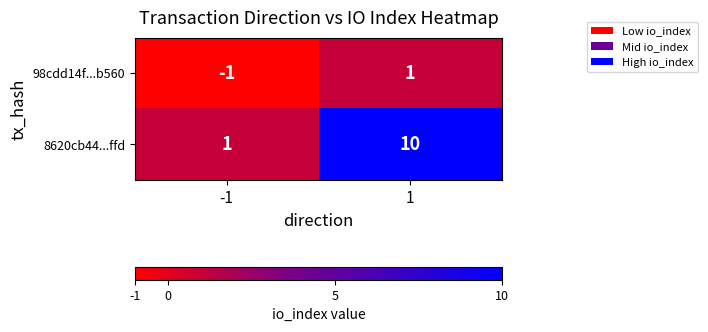

The 98cdd14f...b560 series shows -1 at -1. True or false?

True